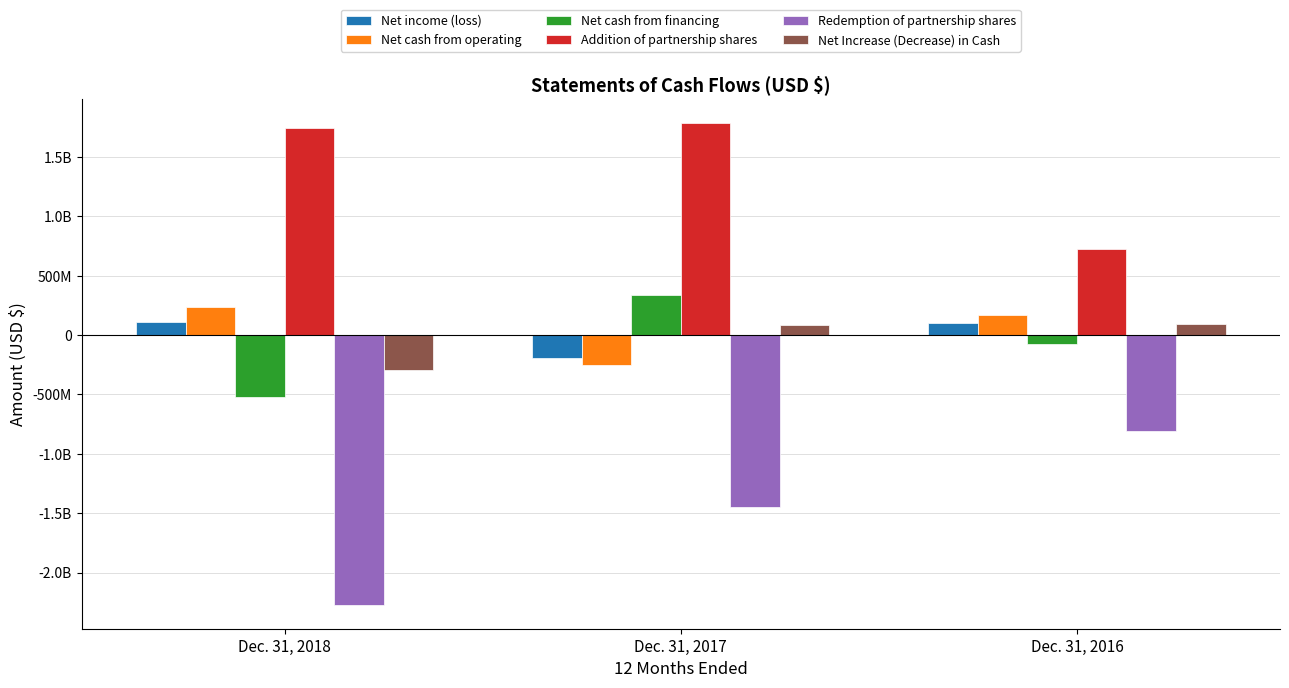

Does the chart contain stacked bars?

No